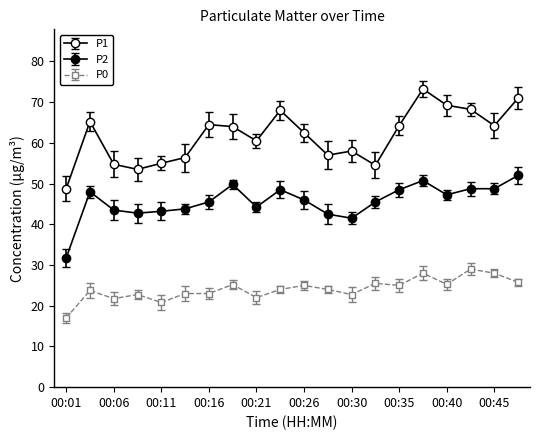

At which label does P0 reach its minimum?

00:01